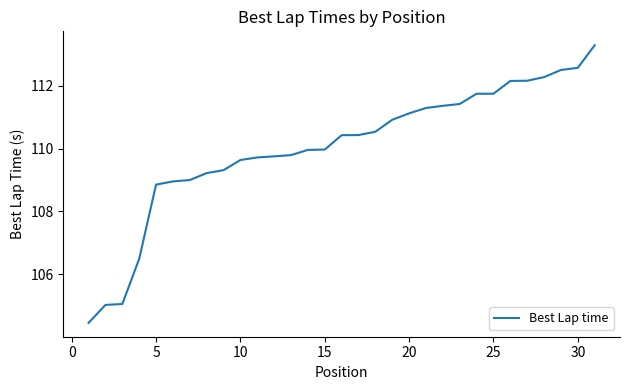

What is the minimum value shown in the chart?

104.4